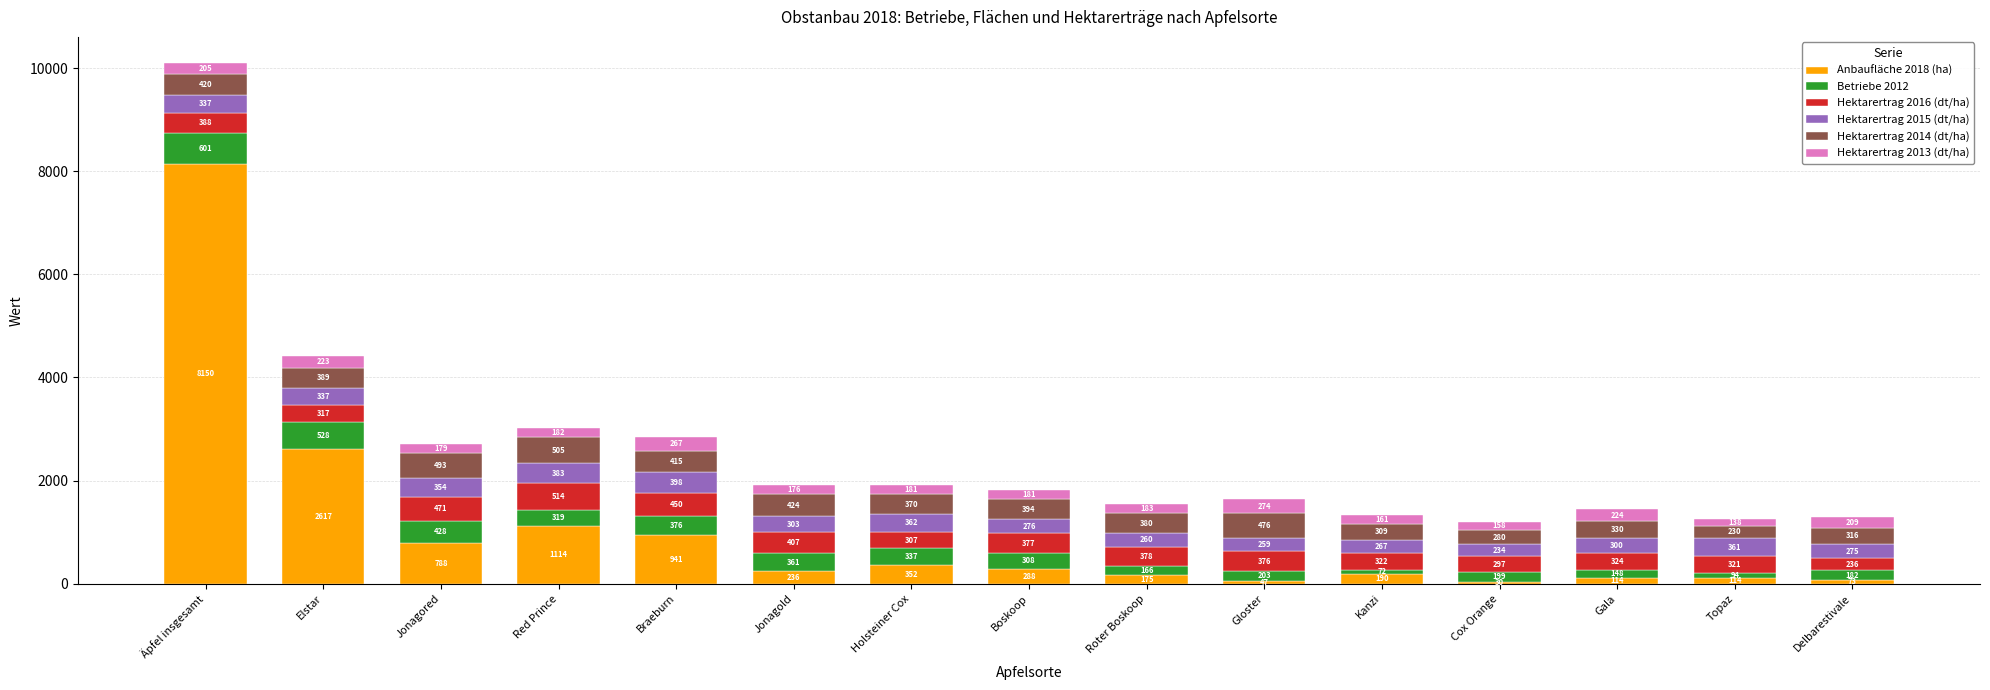

At which category is the sum across all series the highest?

Äpfel insgesamt